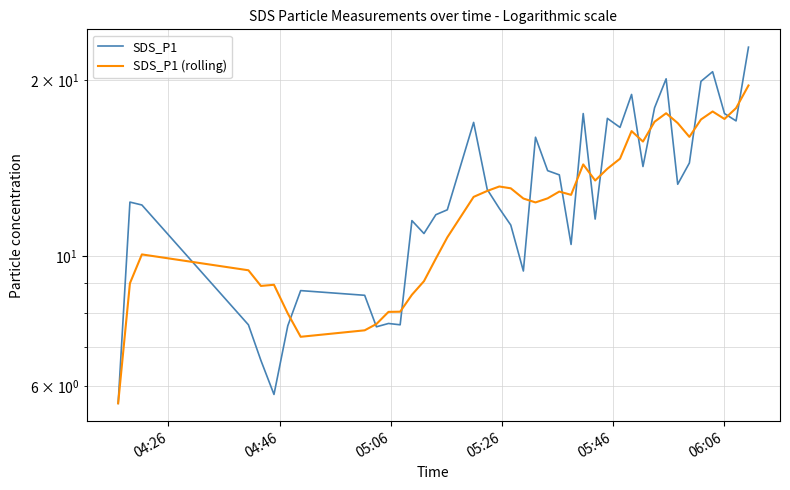

True or false: SDS_P1 has more than 0 interior local peaks.

True